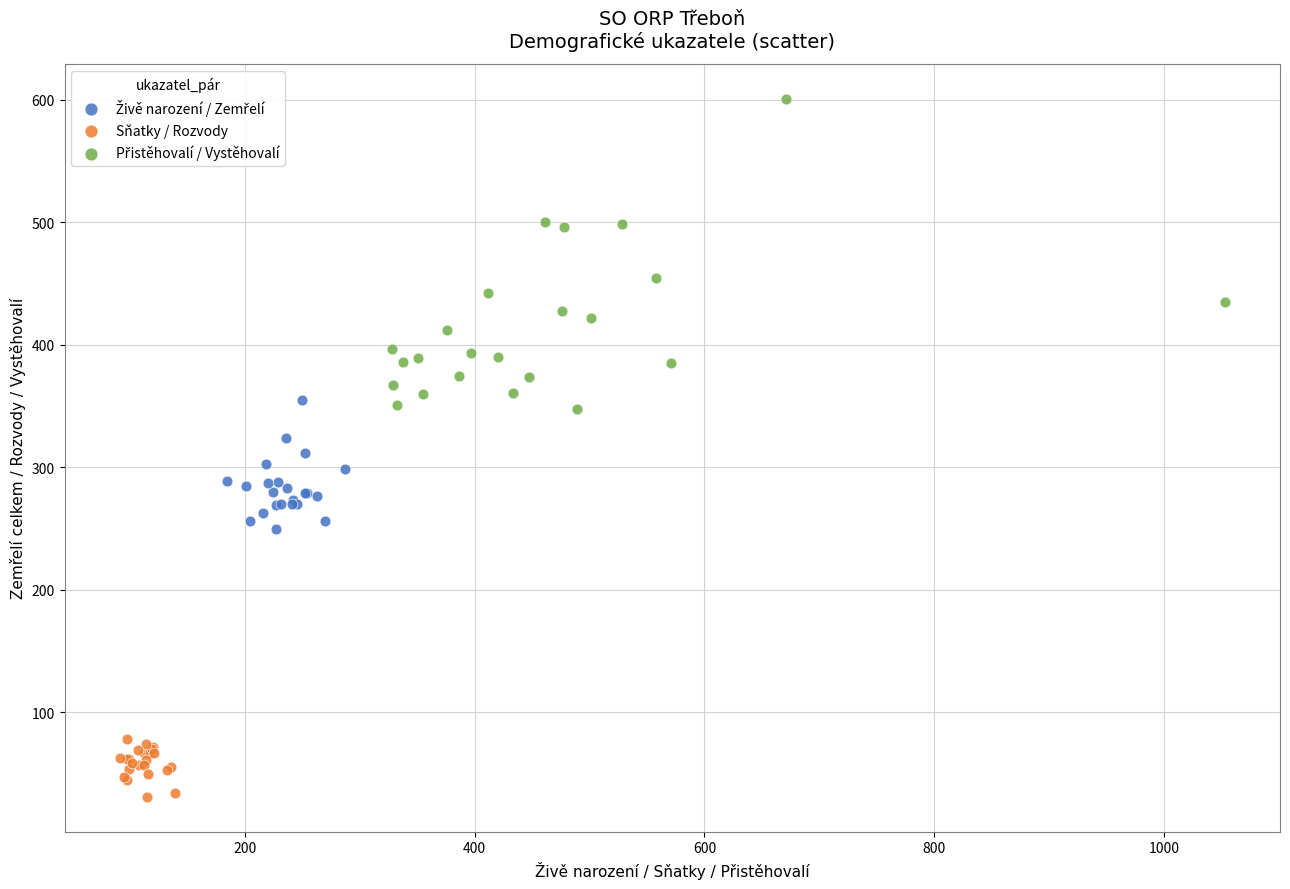

Which series contains the lowest Y value?

Sňatky / Rozvody